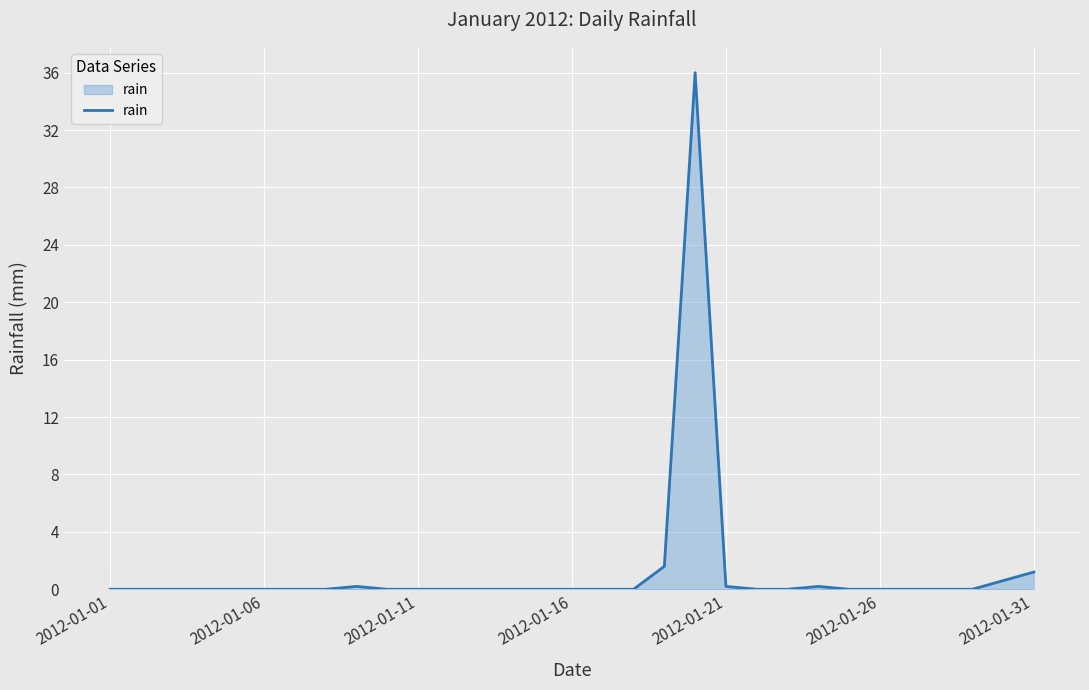

What is the maximum value shown in the chart?

36.0